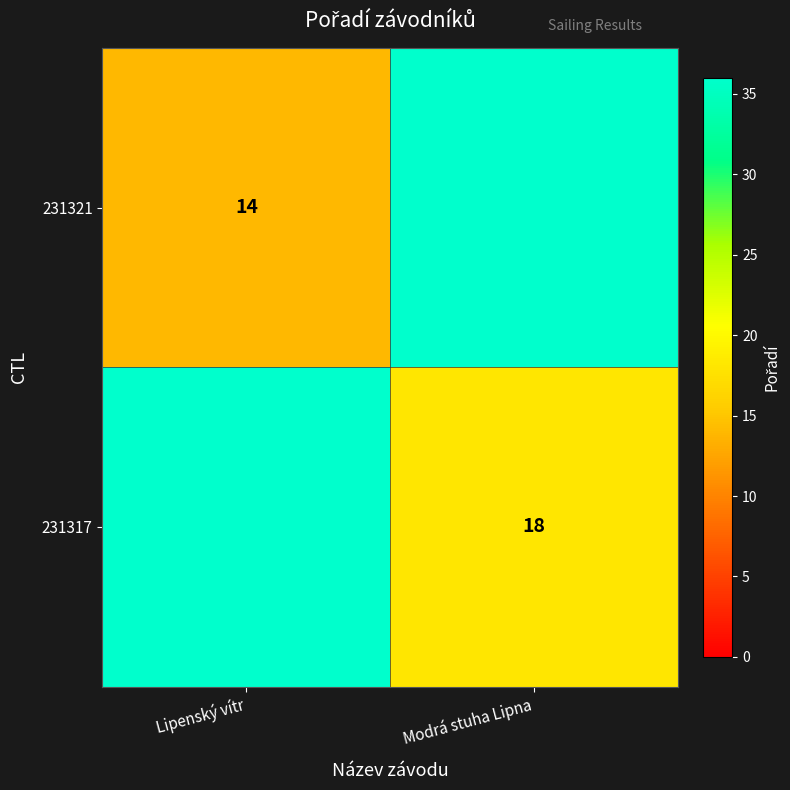

At which category is the sum across all series the highest?

Modrá stuha Lipna